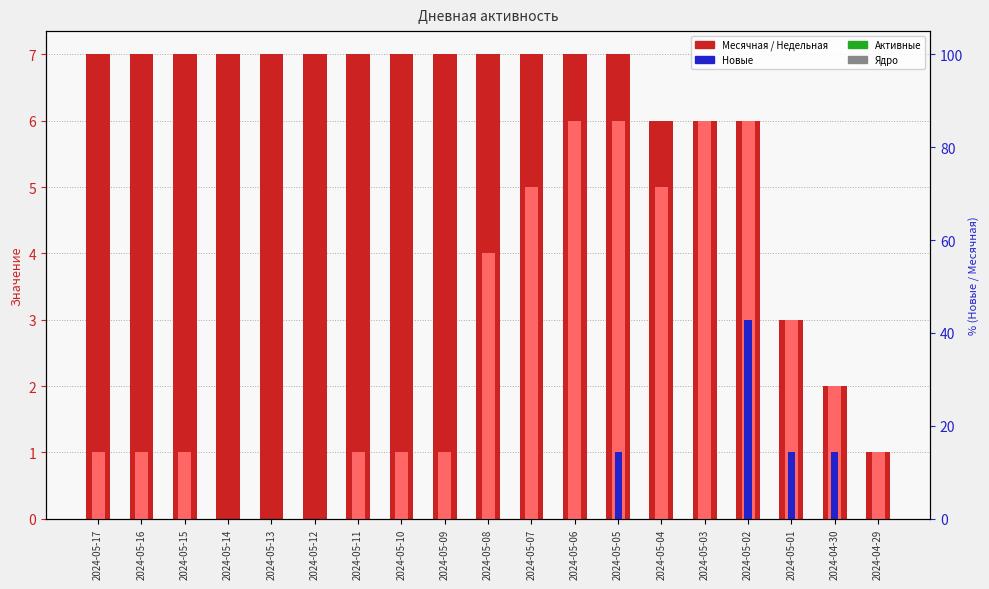

What is the approximate value of Месячная at 2024-05-02?

6